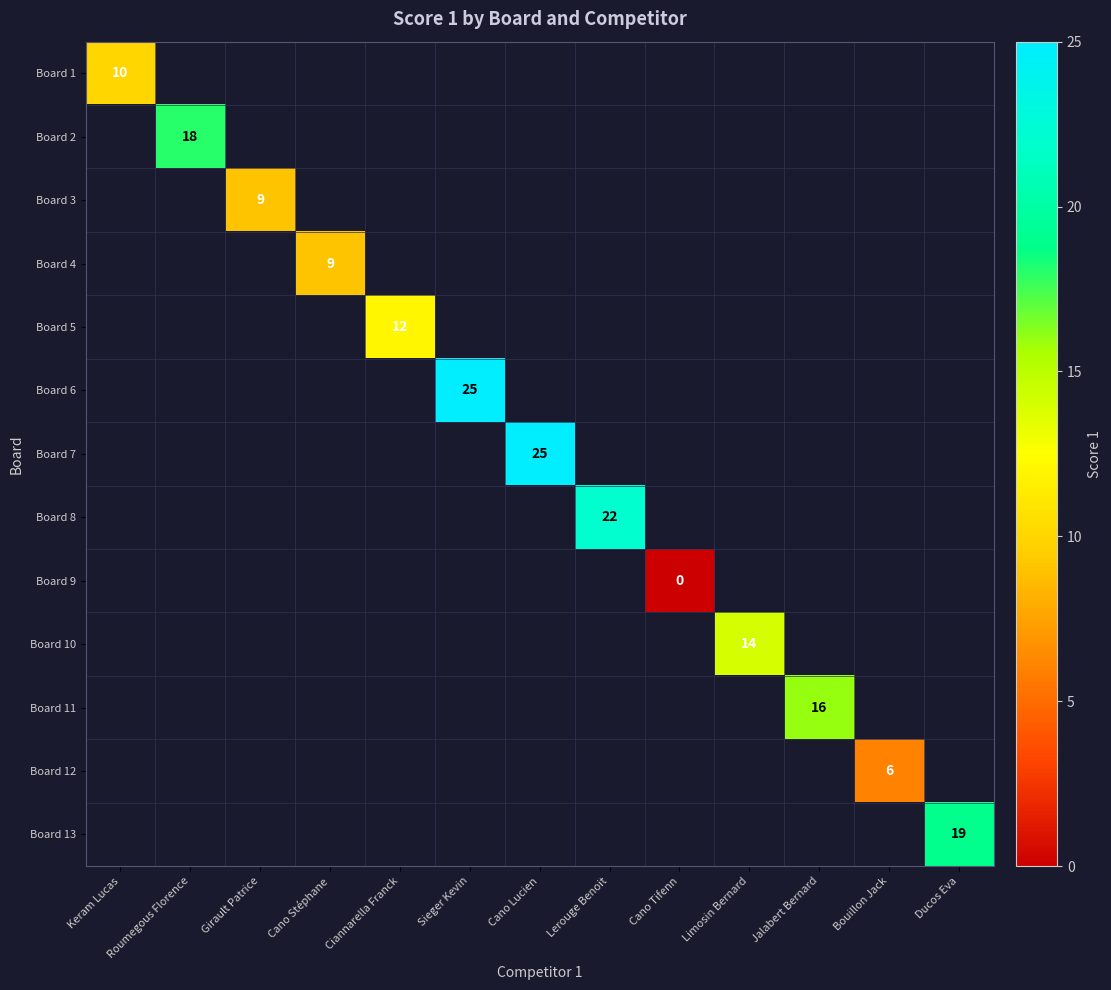

Which category has the highest value across all series?

Sieger Kevin